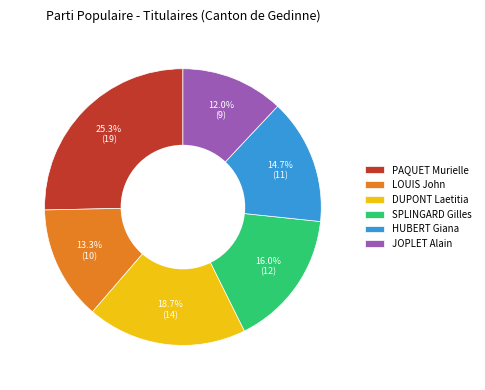

Between PAQUET Murielle and JOPLET Alain, which is larger?

PAQUET Murielle